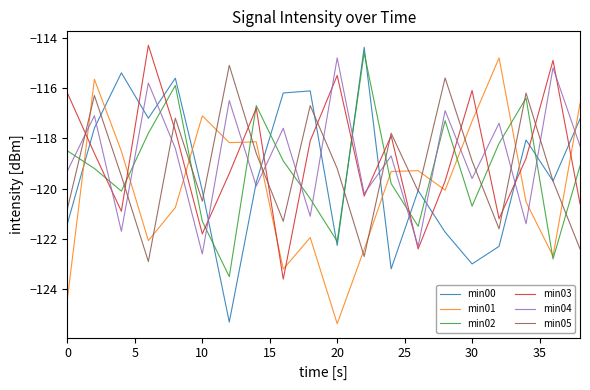

At how many categories does at least one series exceed -124?

20